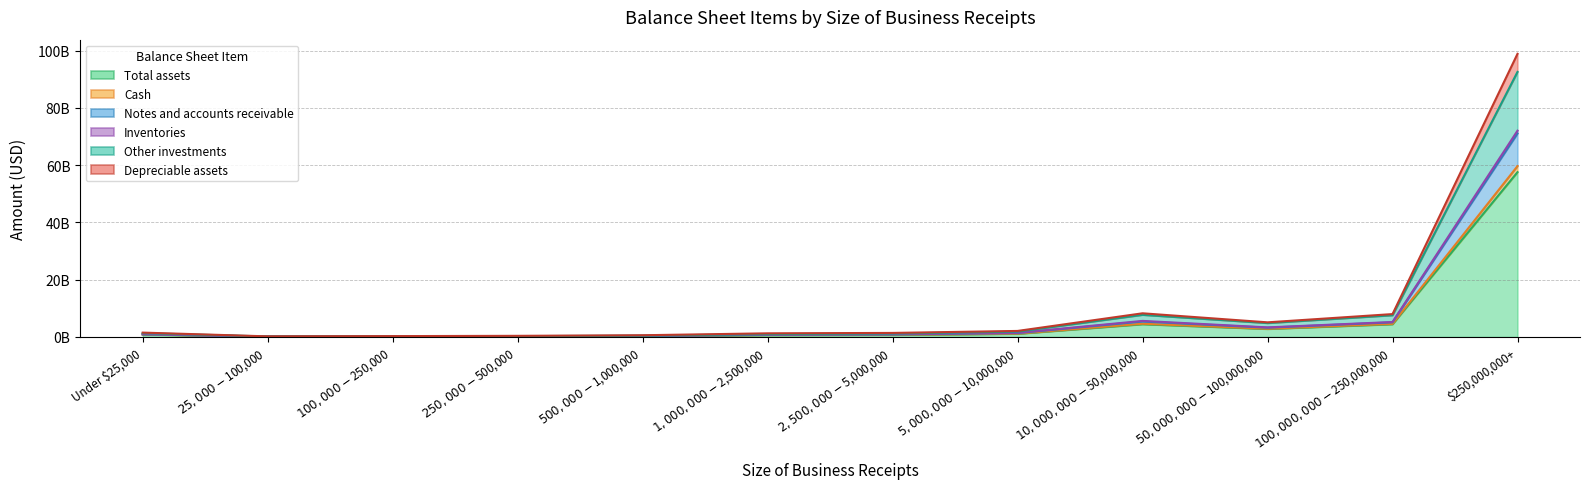

At how many categories does at least one series exceed 90602147783?

1